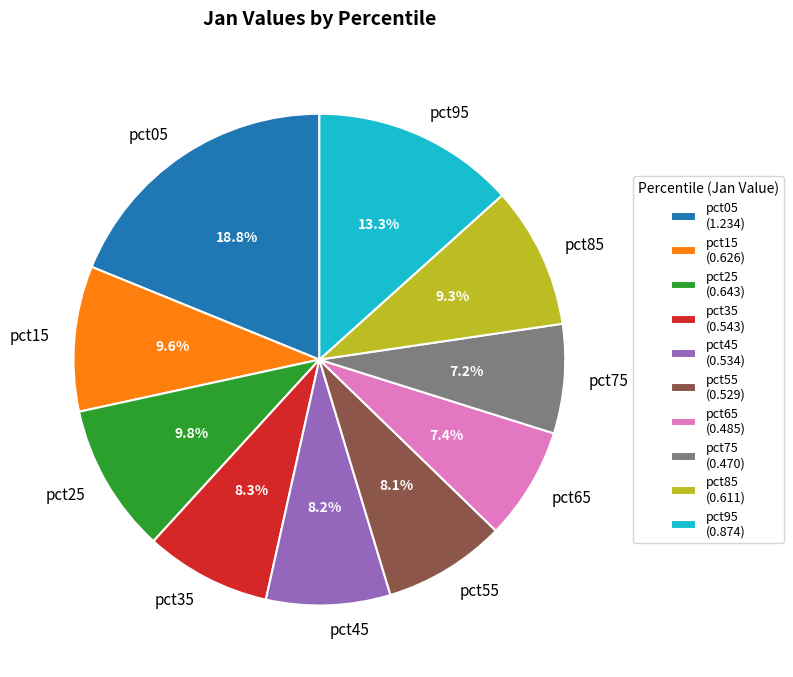

What percentage is the pct25 slice, to the nearest percent?

10%